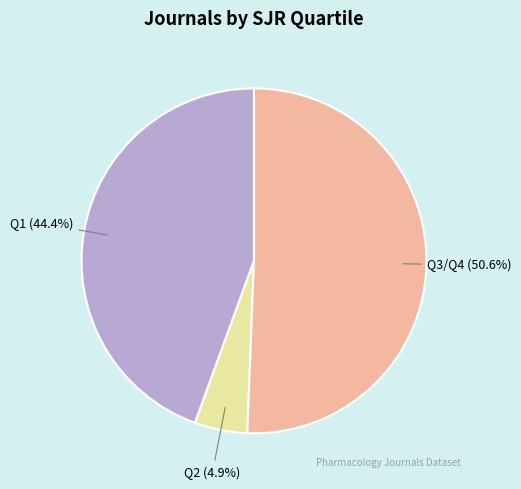

What percentage do Q2 and Q3/Q4 together represent?

55.6%